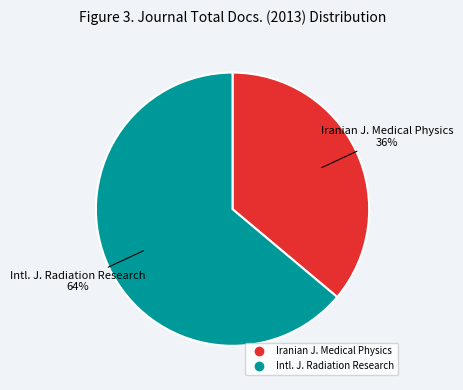

How many segments does this pie chart have?

2